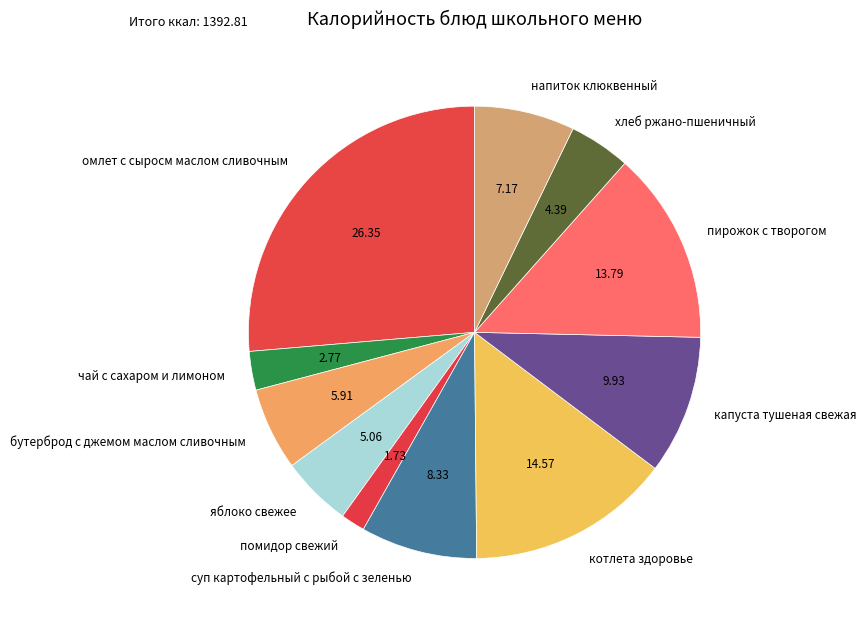

True or false: яблоко свежее accounts for 1% of the total.

False